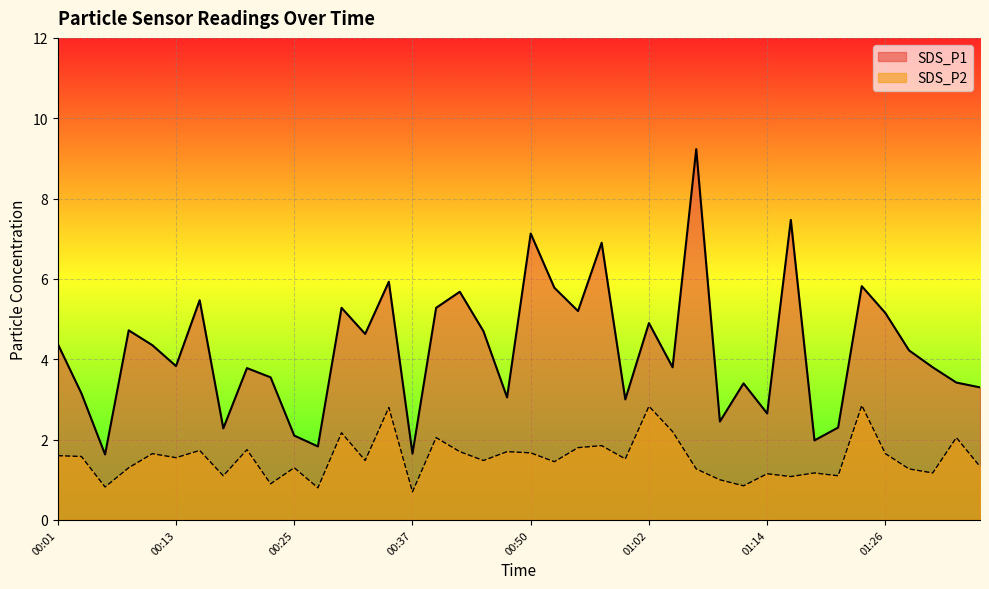

At how many categories does at least one series exceed 2?

36